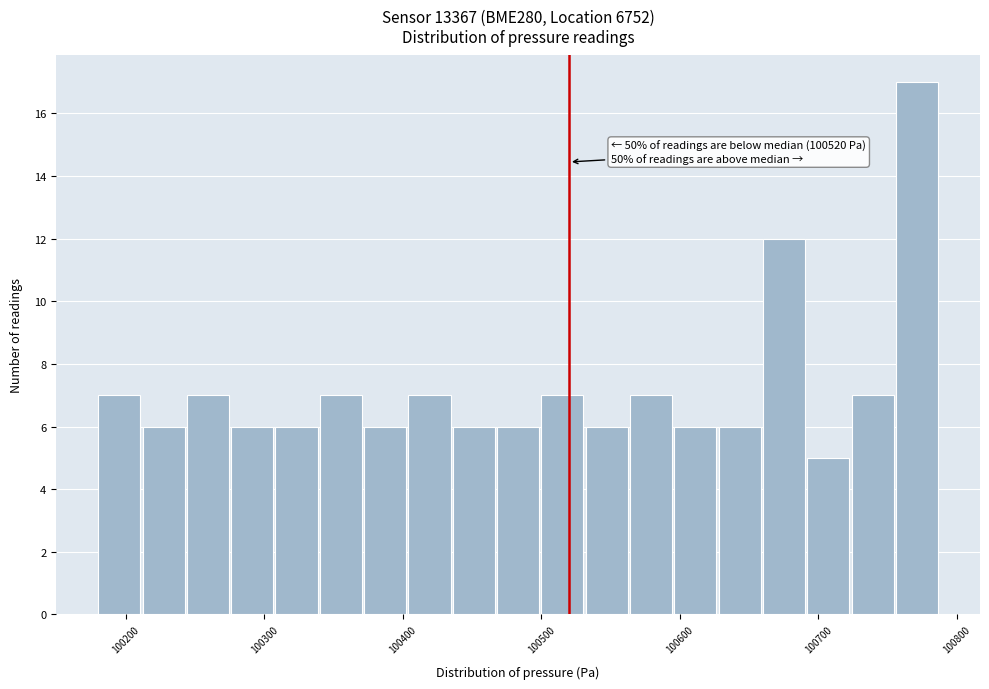

Around what value on the x-axis is the tallest bar? Give the approximate position of its centre, as read against the axis.

100770